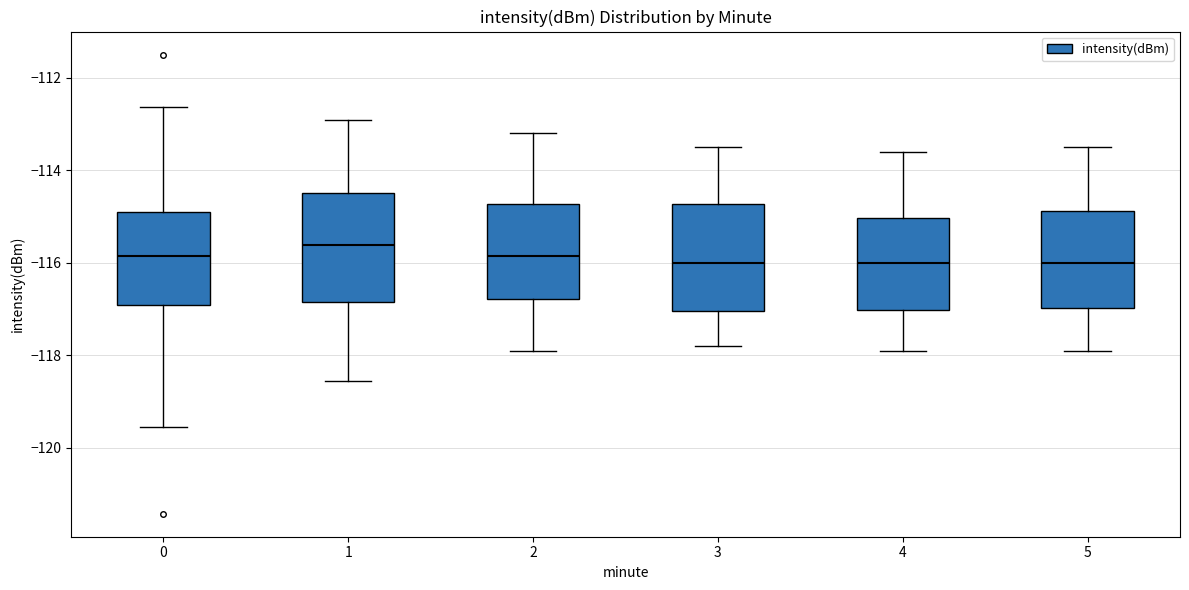

Reading left to right, transcribe this box plot: for each box, give where its median line is, the range the box spans, and where its two whiskers end, as read against the y-axis. The values are not printed on the chart, so give them approximately, as read against the axis.

0: median -115.8, box -117.0 to -115.0, whiskers -119.6 to -112.6
1: median -115.6, box -116.8 to -114.4, whiskers -118.6 to -113.0
2: median -115.8, box -116.8 to -114.8, whiskers -117.8 to -113.2
3: median -116.0, box -117.0 to -114.8, whiskers -117.8 to -113.4
4: median -116.0, box -117.0 to -115.0, whiskers -117.8 to -113.6
5: median -116.0, box -117.0 to -114.8, whiskers -117.8 to -113.4